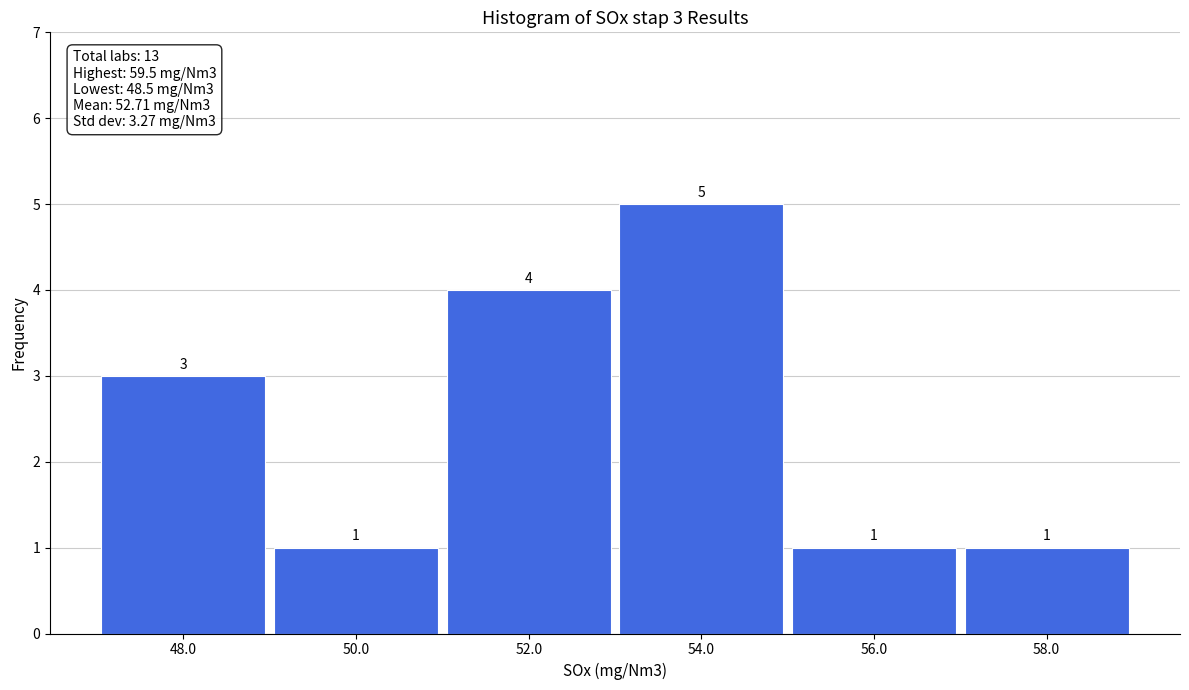

Which range on the x-axis has the tallest bar?

53 to 55